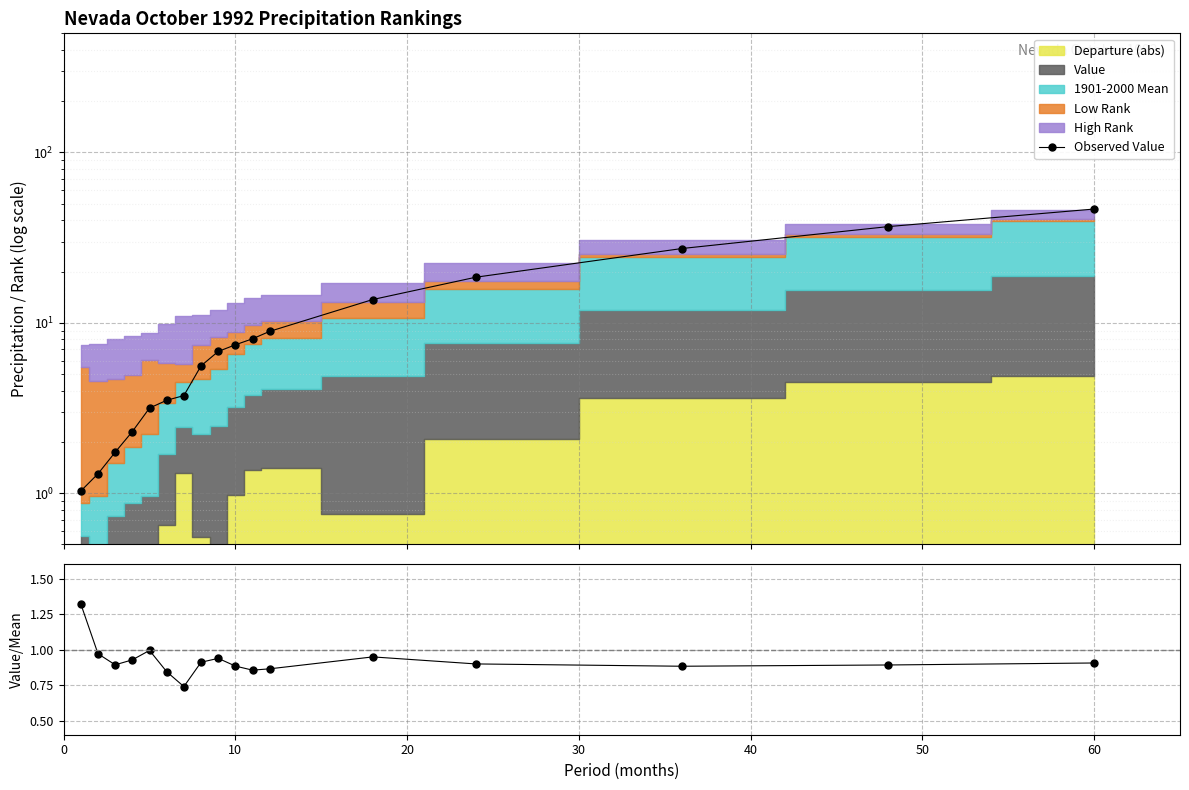

How many times do Observed Value and Value / Mean cross each other?

1